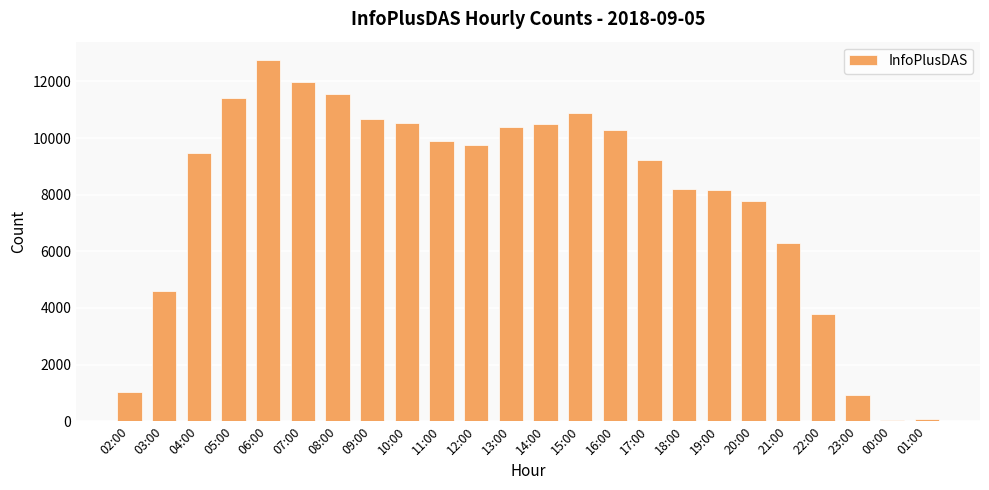

What is the greatest value displayed?

12765